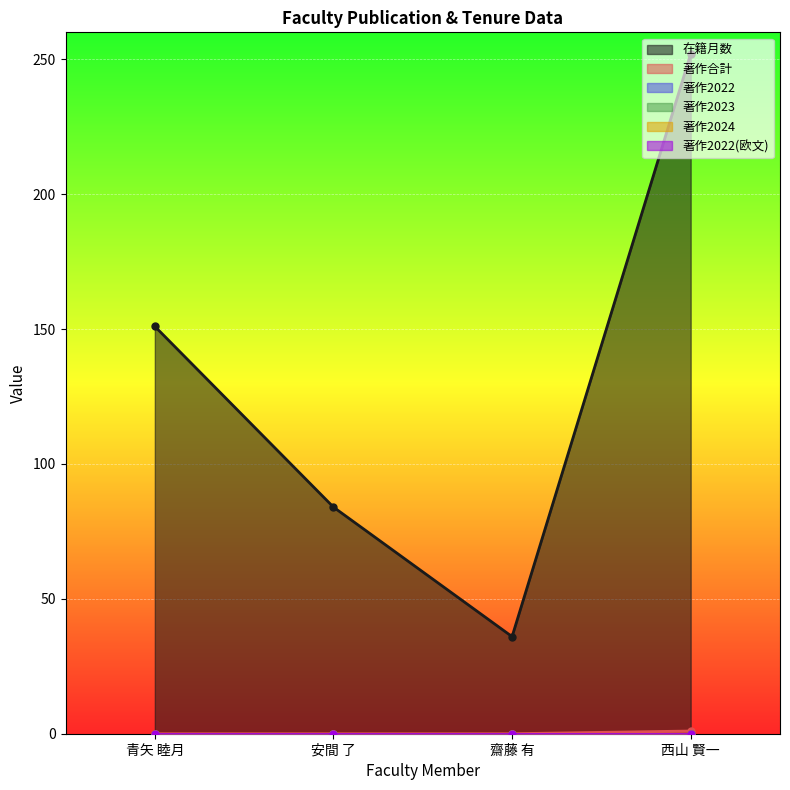

What is the highest value of the 在籍月数 series?

252